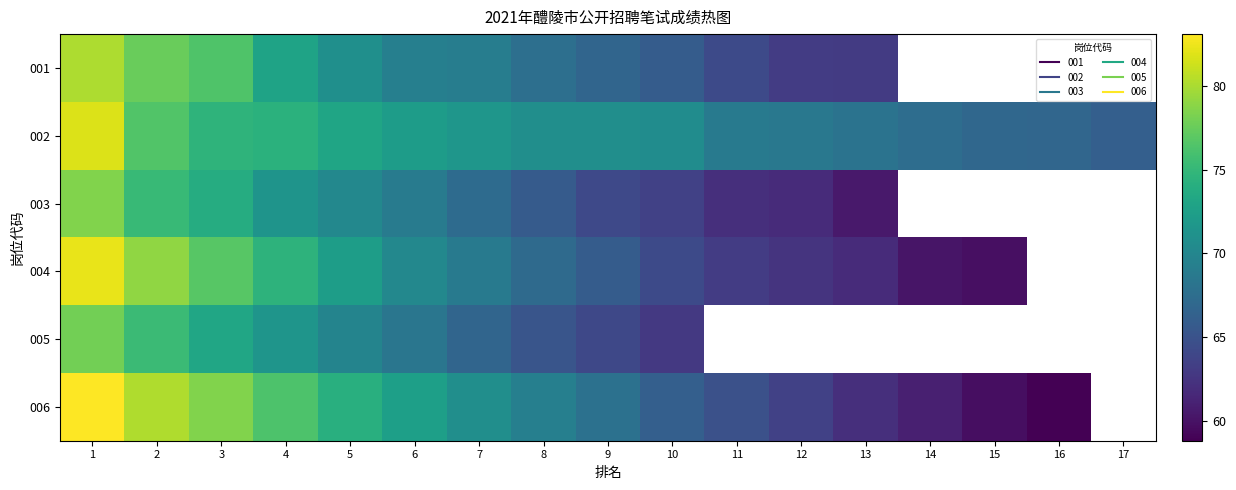

The 004 series shows 70.1 at 6. True or false?

True